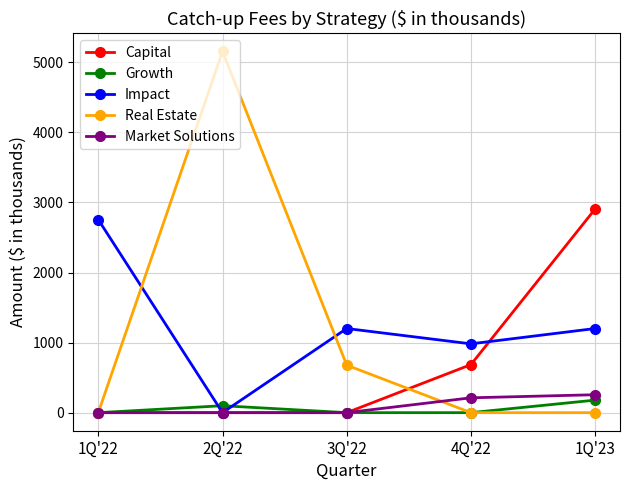

Between 1Q'22 and 3Q'22, which series saw the biggest shift?

Impact